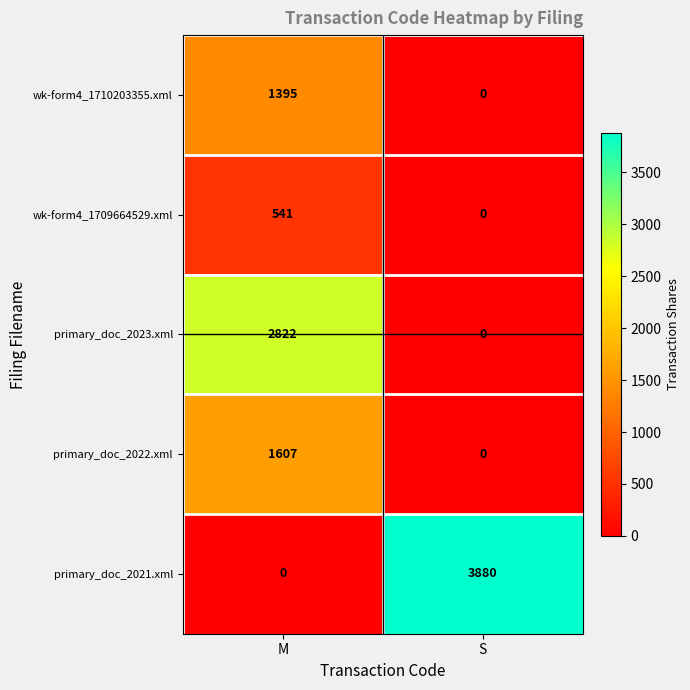

The value of wk-form4_1709664529.xml at M is 213. True or false?

False